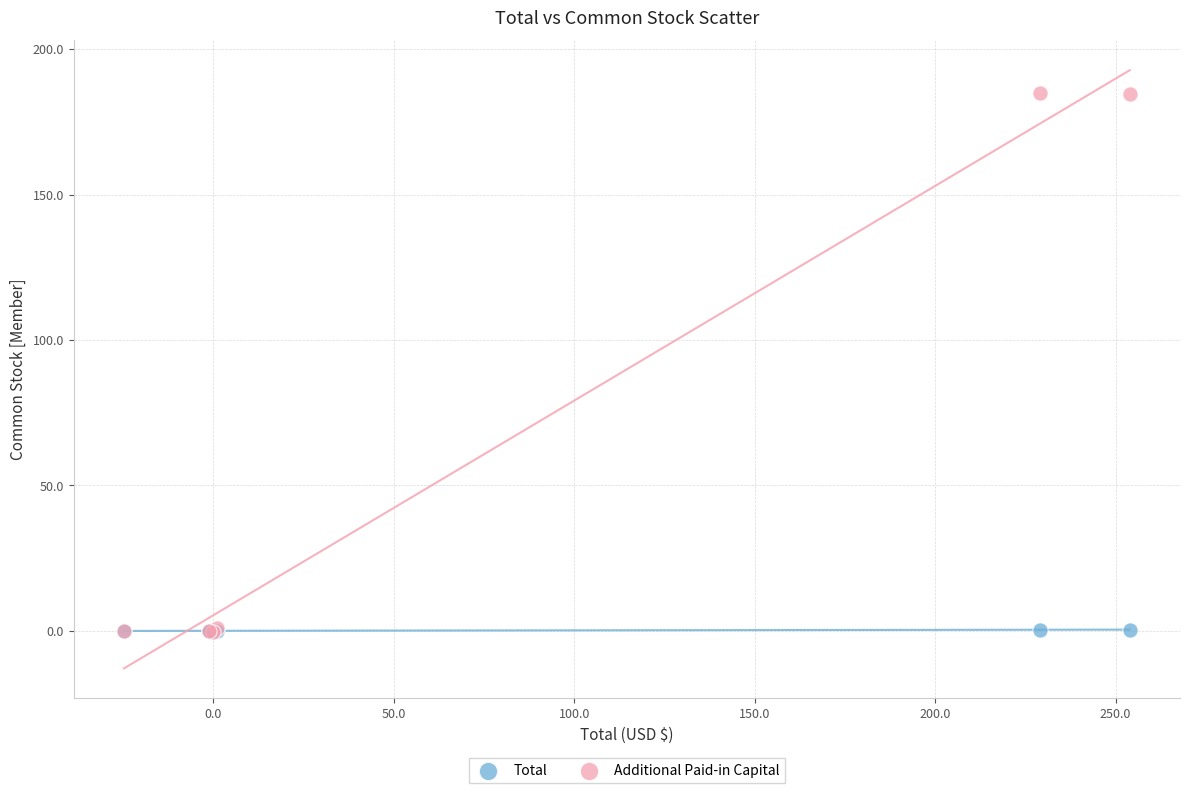

Which series has the widest spread of Y values?

Additional Paid-in Capital